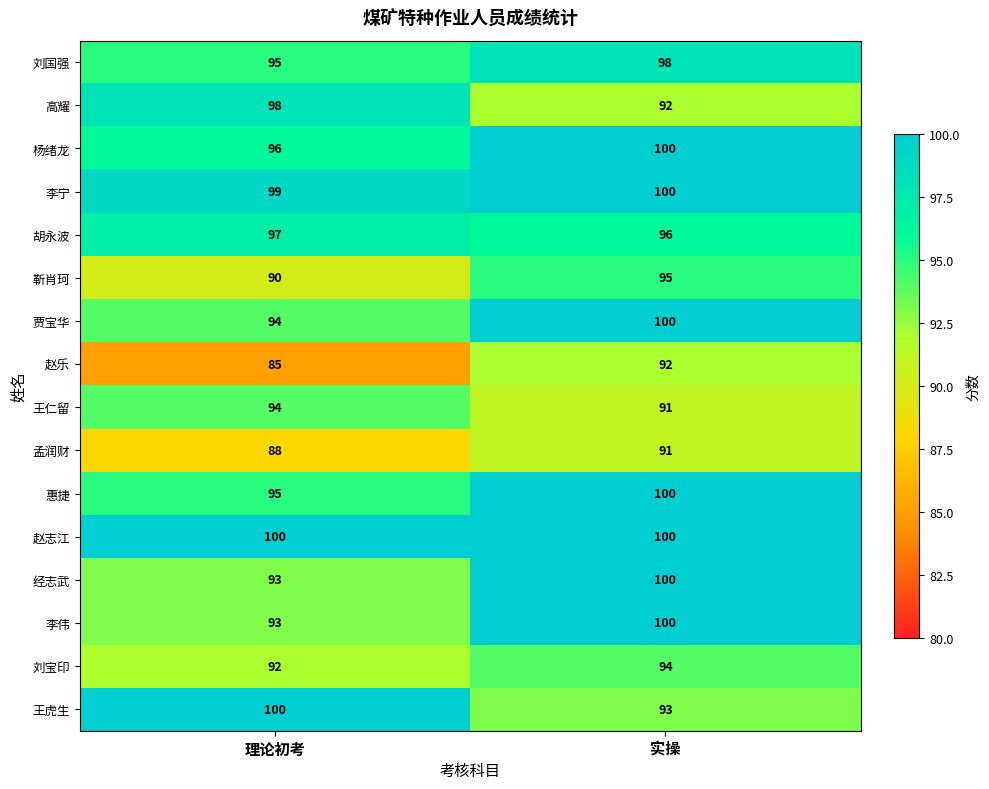

What is the approximate value of 靳肖珂 at 理论初考?

90